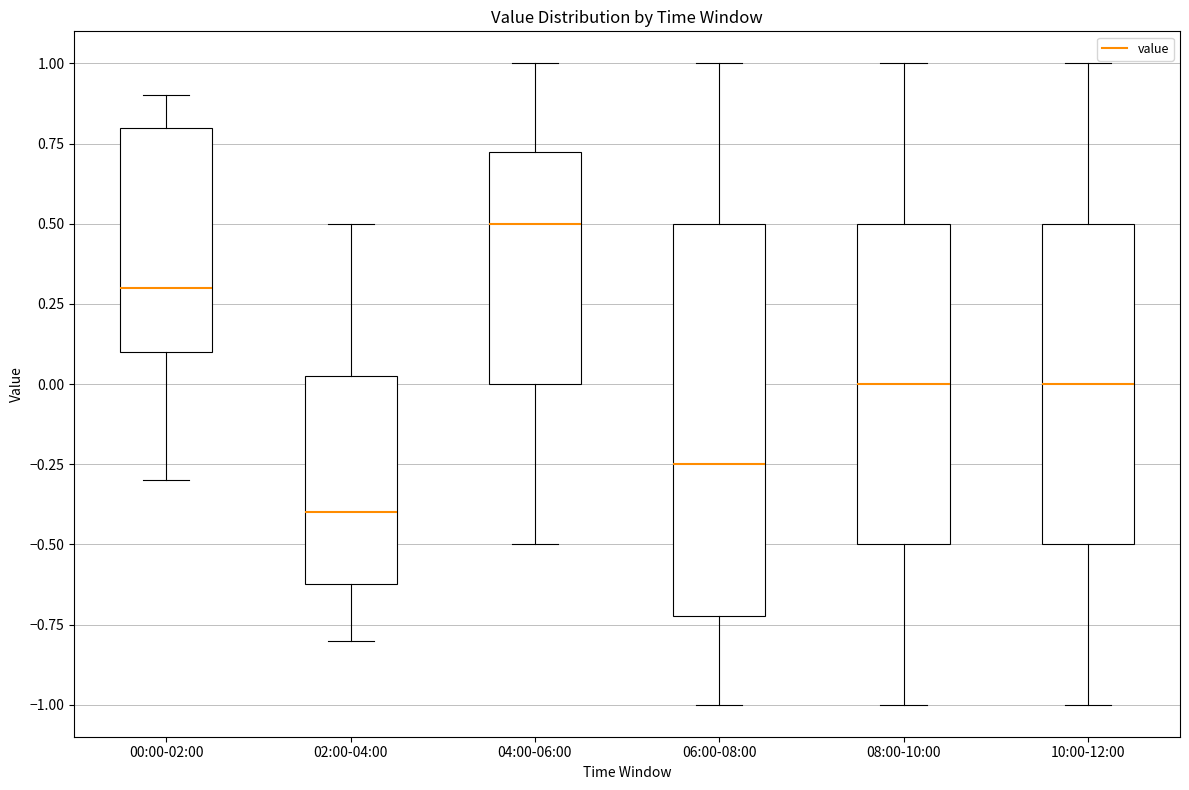

Where is the lower edge of the box for 08:00-10:00 on the y-axis? The values are not printed on the chart, so give them approximately, as read against the axis.

-0.50